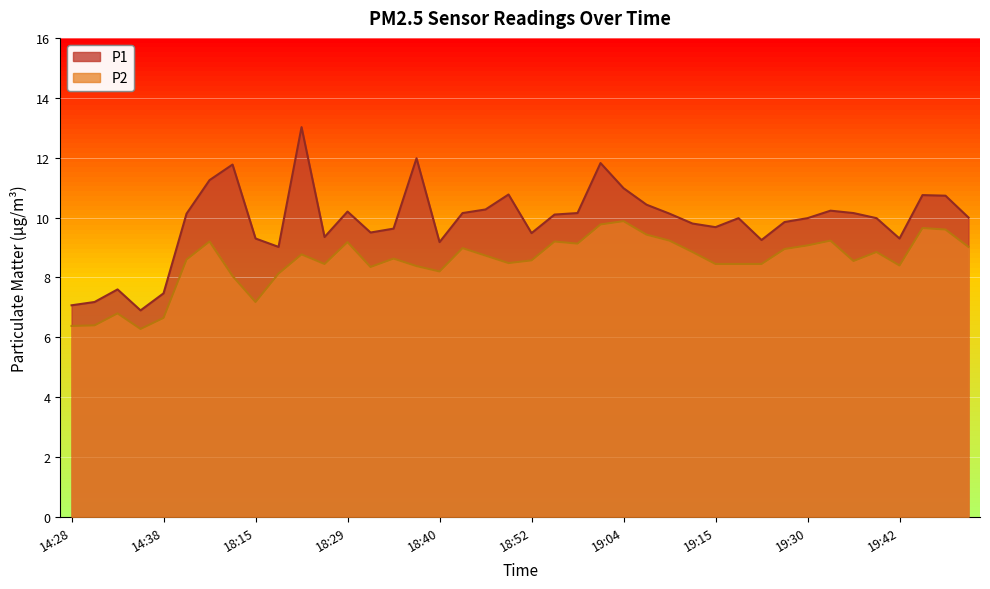

True or false: P1 and P2 cross at least once.

False